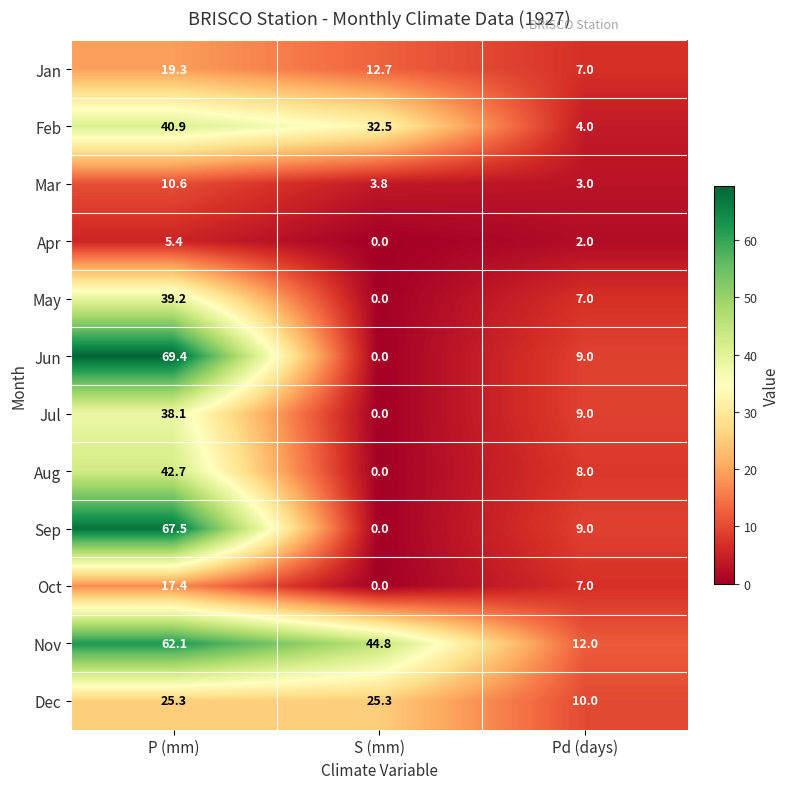

What is the total value across all series at P (mm)?

437.9